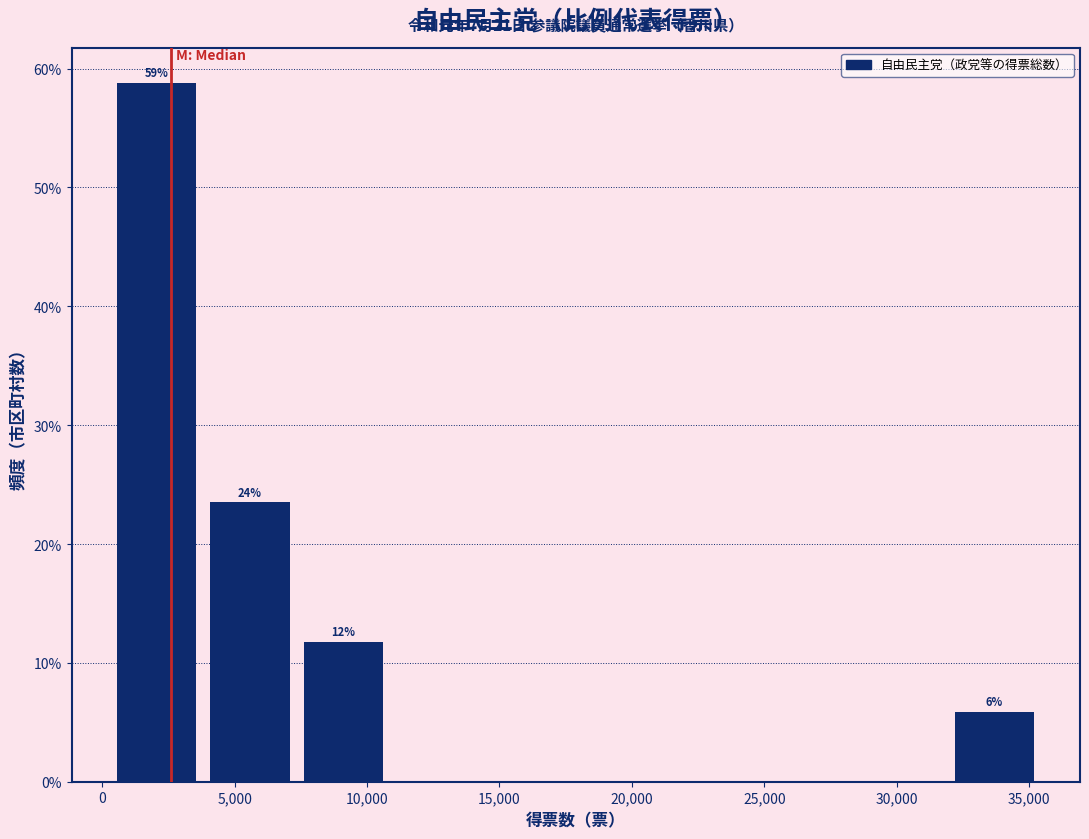

Which range on the x-axis has the tallest bar?

500 to 4000